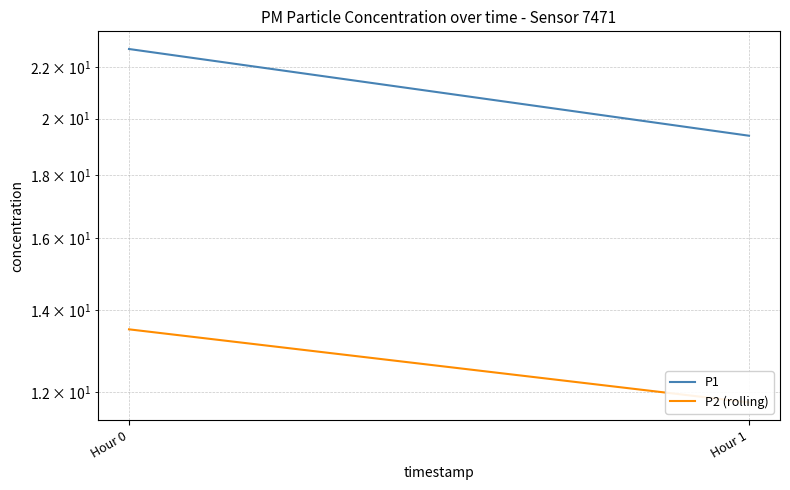

At how many categories does at least one series exceed 17?

2